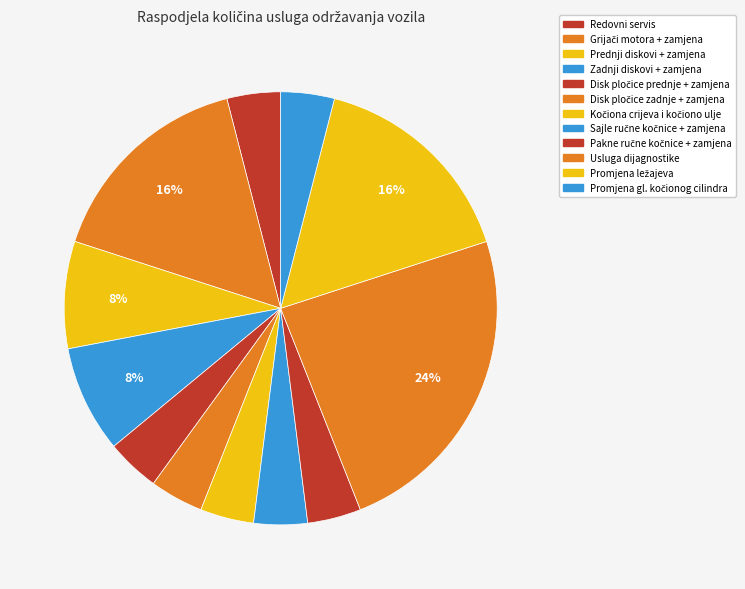

Count the number of slices in the pie.

12